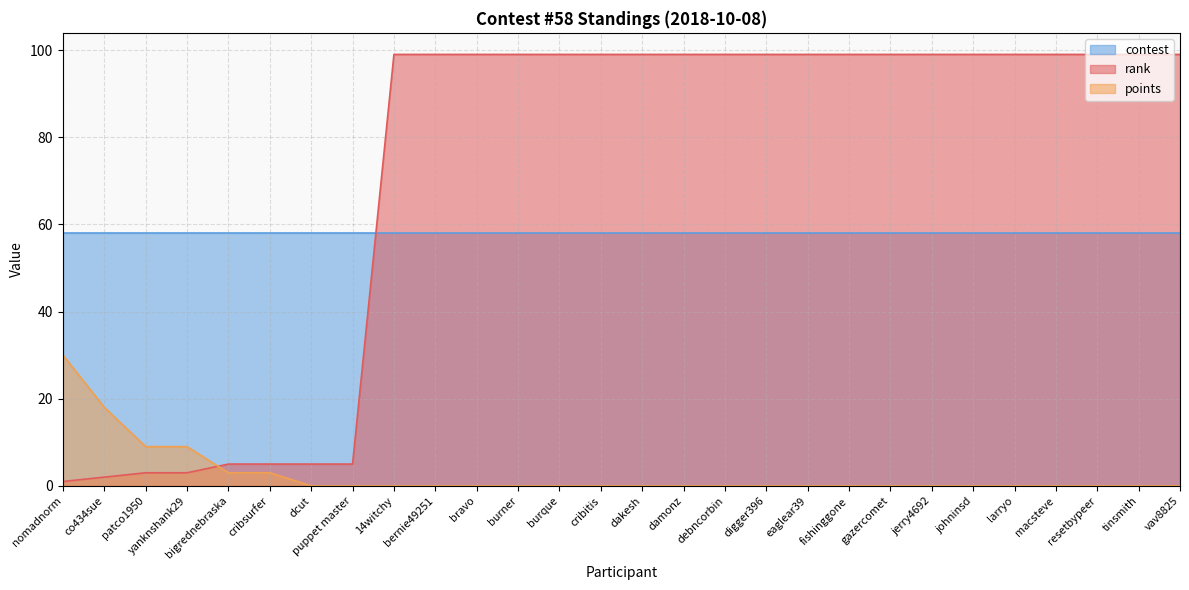

Rank the series at cribitis from lowest to highest value.

points, contest, rank